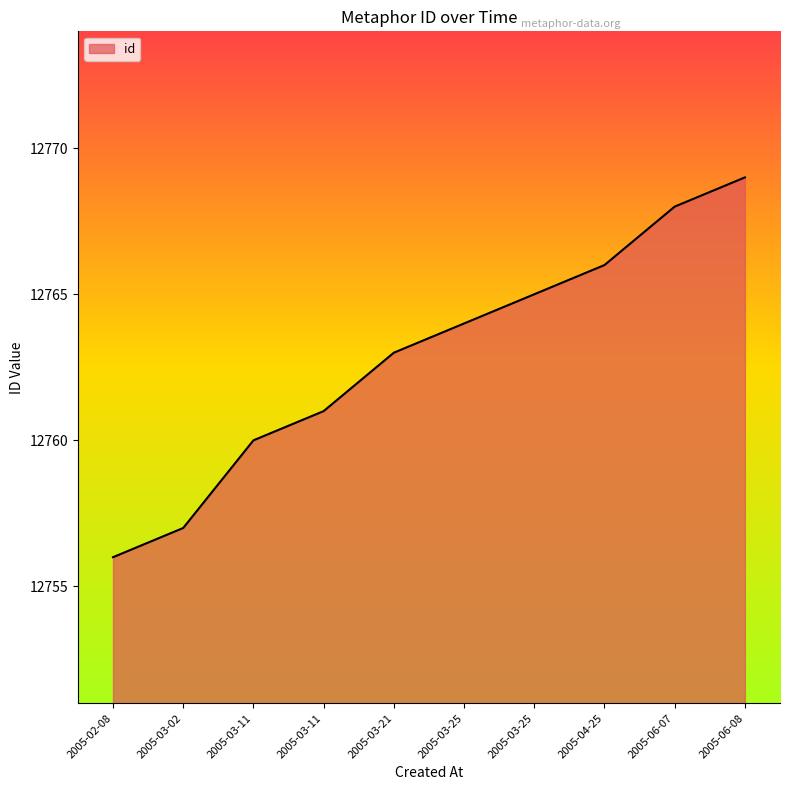

Does the chart display data point markers on the line(s)?

No